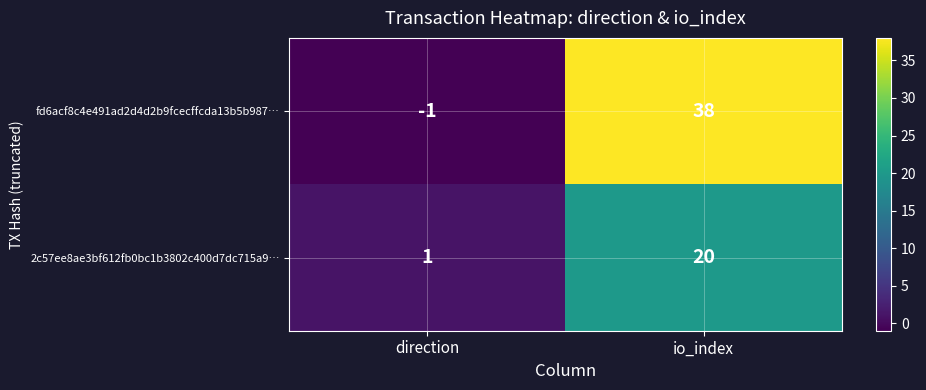

Reading left to right, list all the values displayed in this chart.

fd6acf8c4e491ad2d4d2b9fcecffcda13b5b987…: direction=-1	io_index=38
2c57ee8ae3bf612fb0bc1b3802c400d7dc715a9…: direction=1	io_index=20